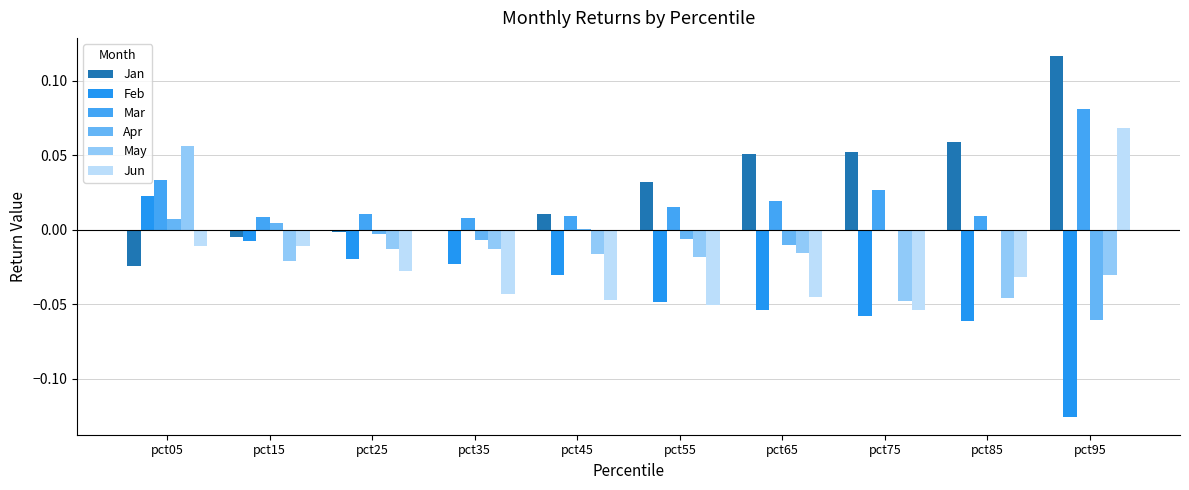

How many positive values does the Jun series have?

1